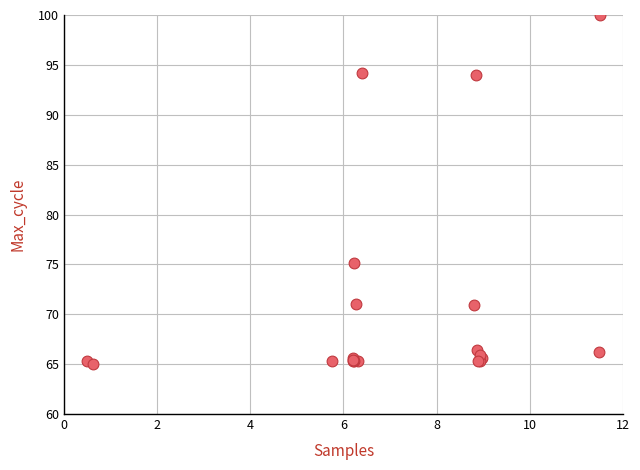

What Y value in the scatter plot is closest to 82?

75.1